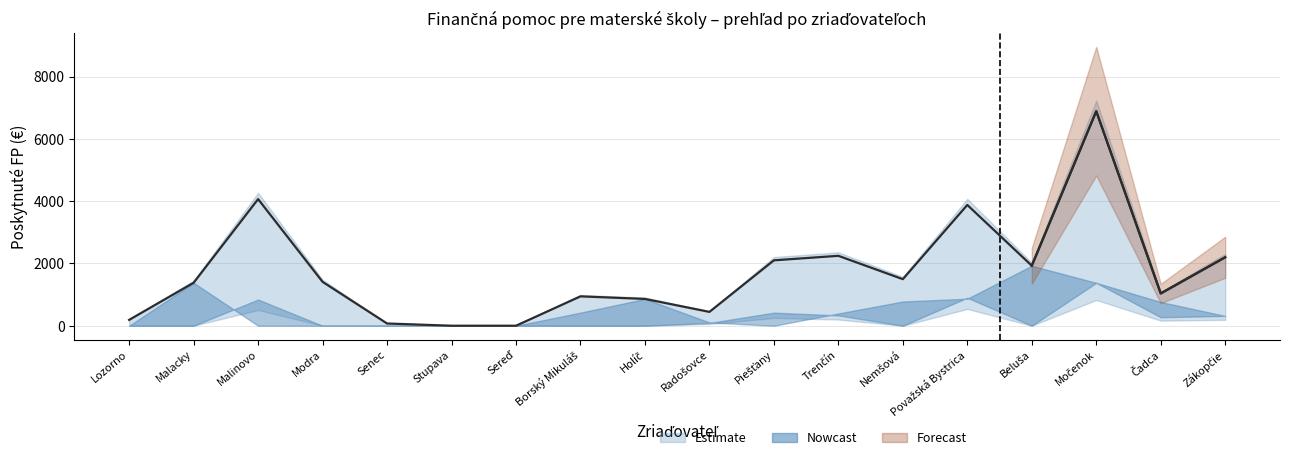

At how many categories does at least one series exceed 6357?

1